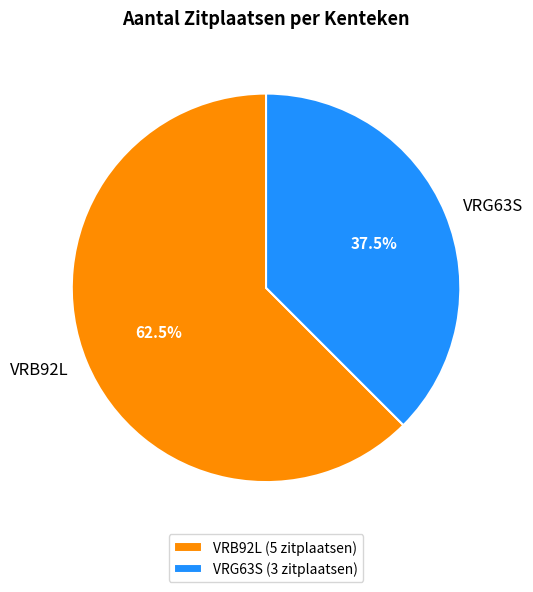

Is there a majority slice in this chart?

Yes